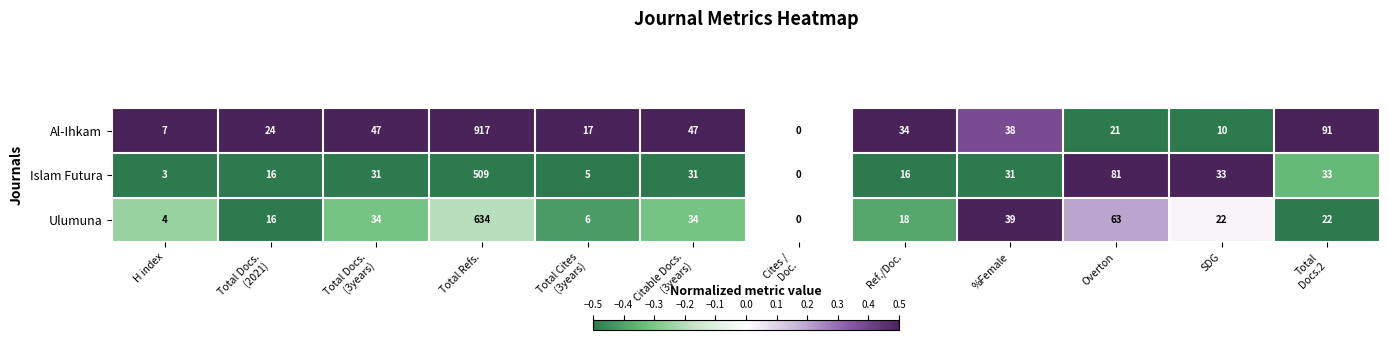

Is it true that Ulumuna equals 4 at H index?

True